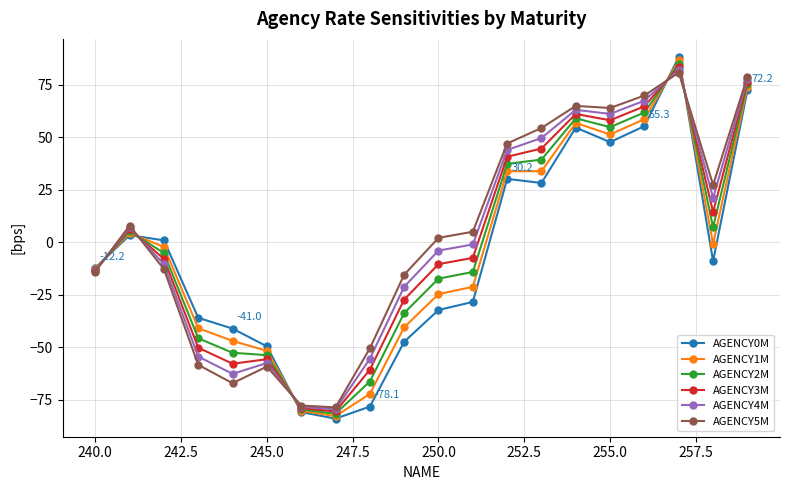

True or false: AGENCY3M has more than 0 interior local peaks.

True